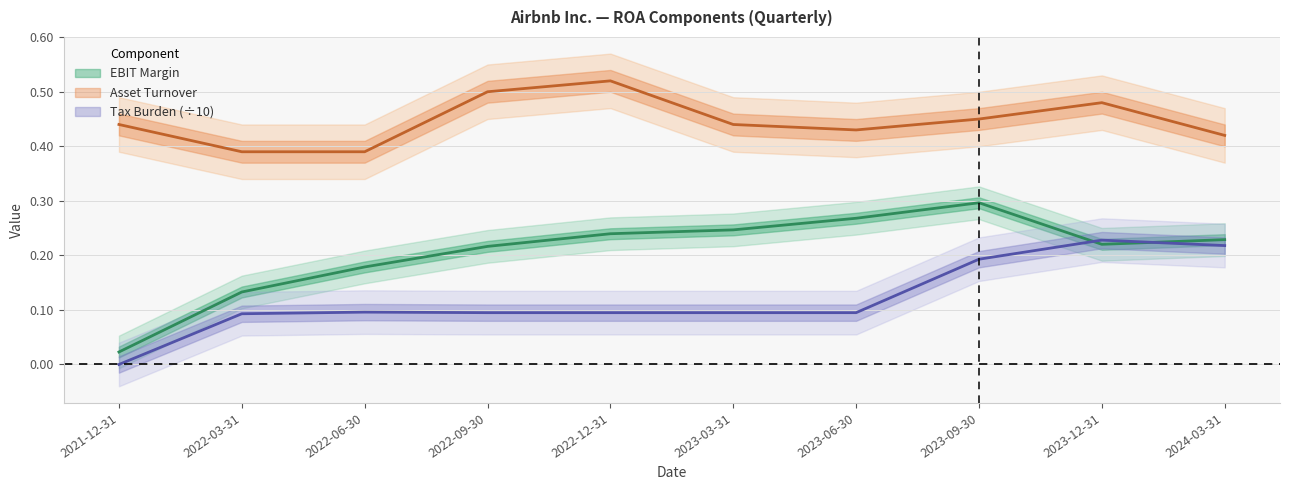

At 2023-09-30, list the series in order from smallest to largest.

Tax Burden, EBIT Margin, Asset Turnover